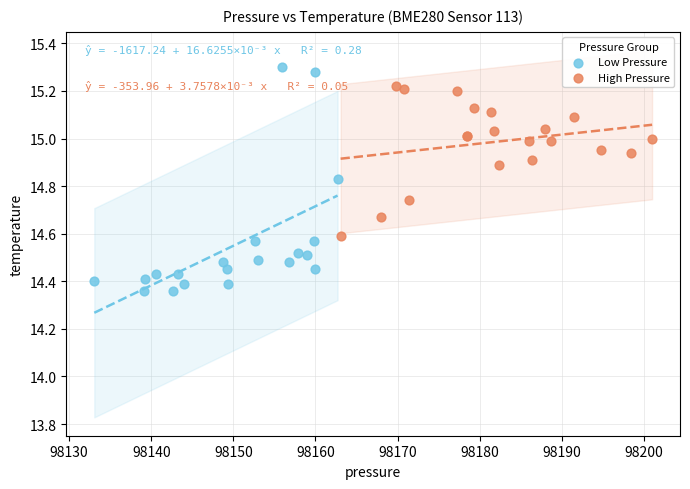

What are all the series names shown in the legend?

Low Pressure, High Pressure